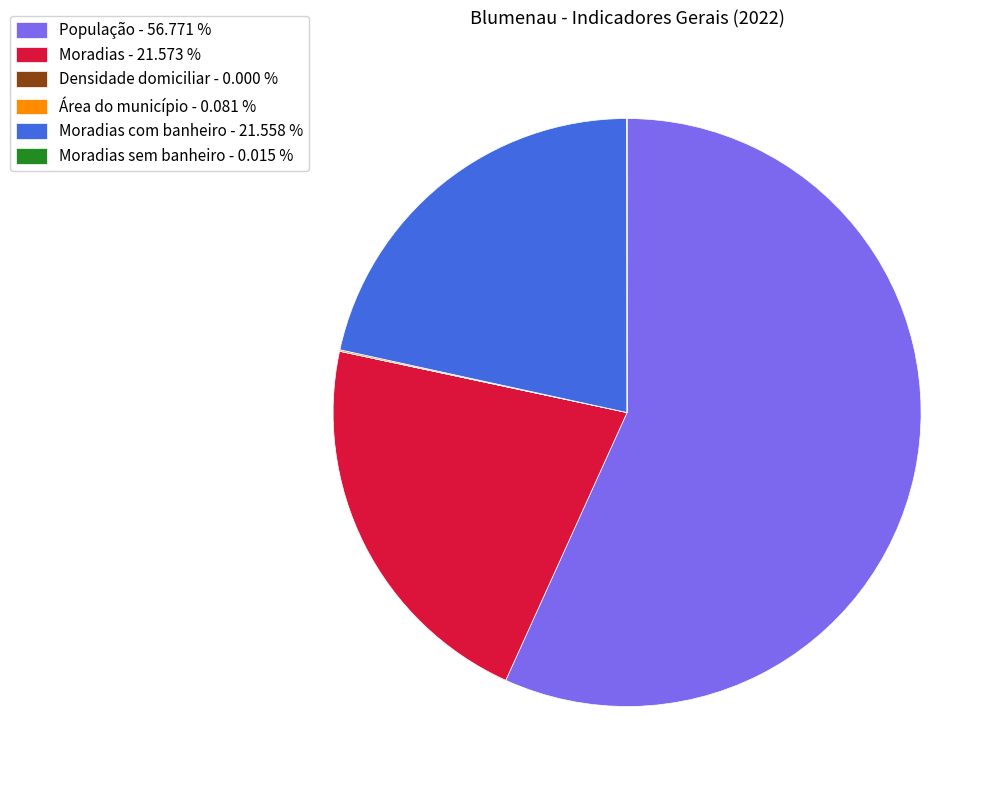

Does any single category account for the majority?

Yes